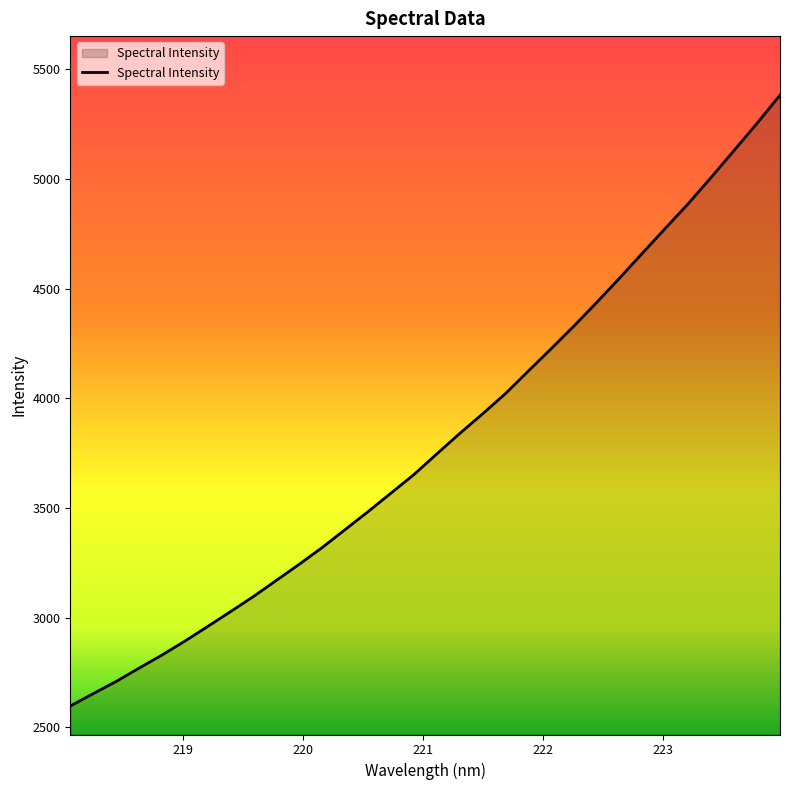

What is the difference between the maximum and minimum values?

2786.7